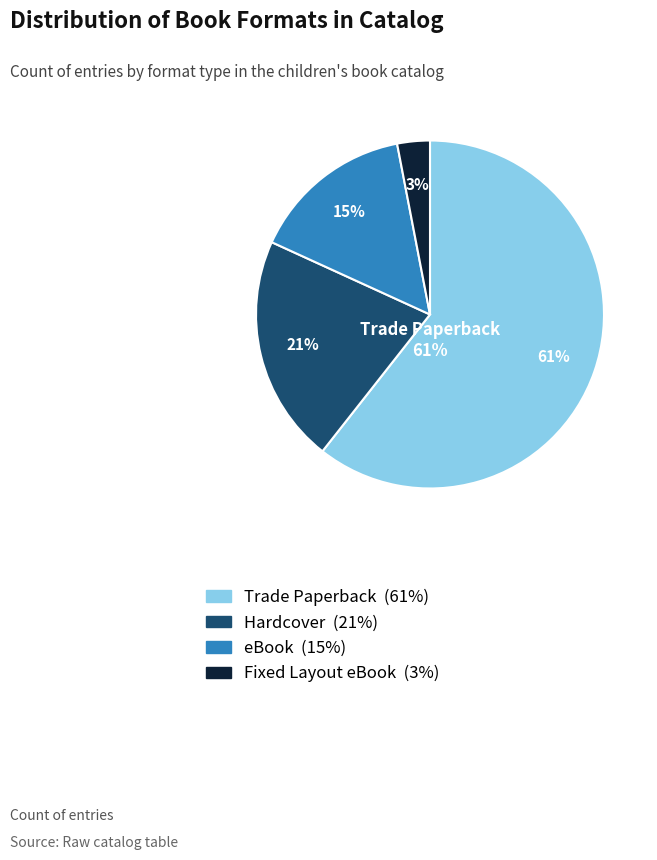

What percentage do Fixed Layout eBook and Trade Paperback together represent?

63.6%